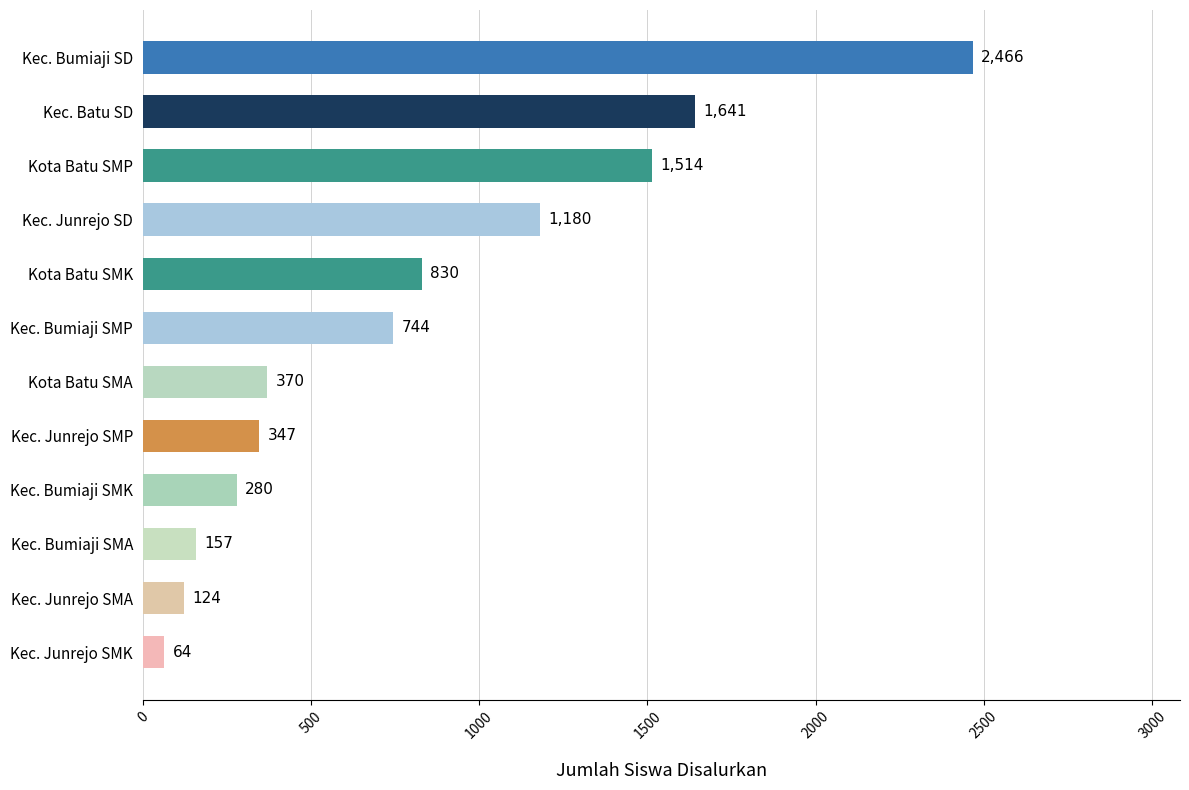

At which label is the value closest to 1265?

Kec. Junrejo SD